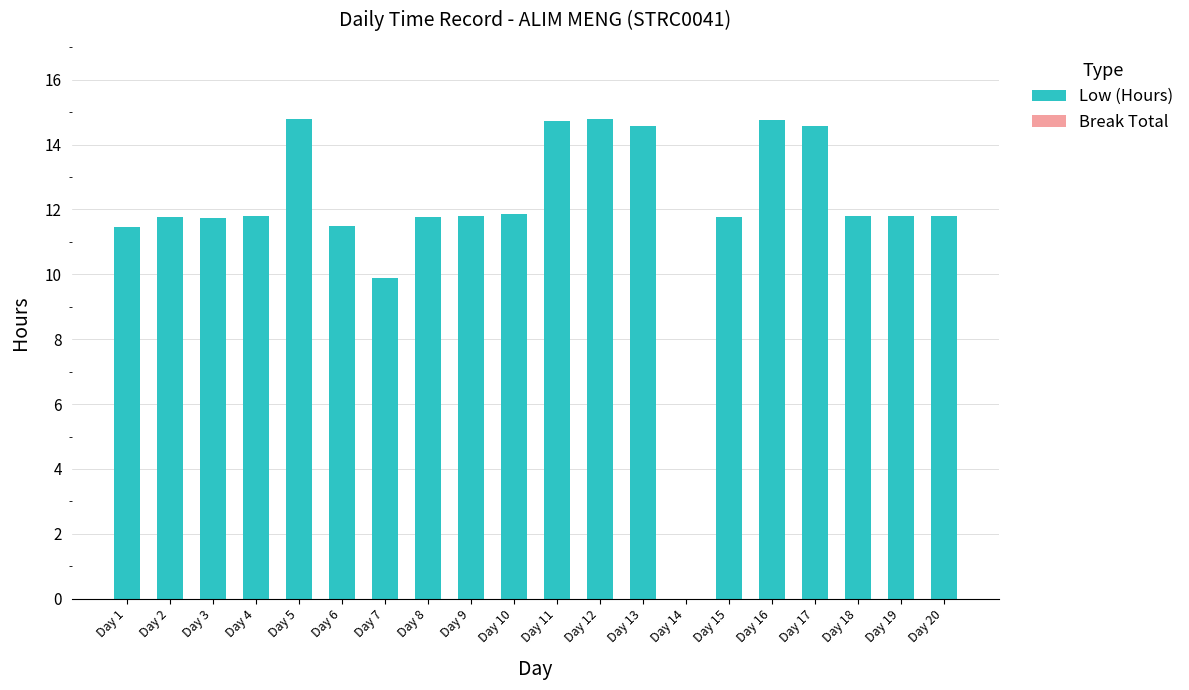

What is the sum of the values at Day 10 and Day 3?

23.6